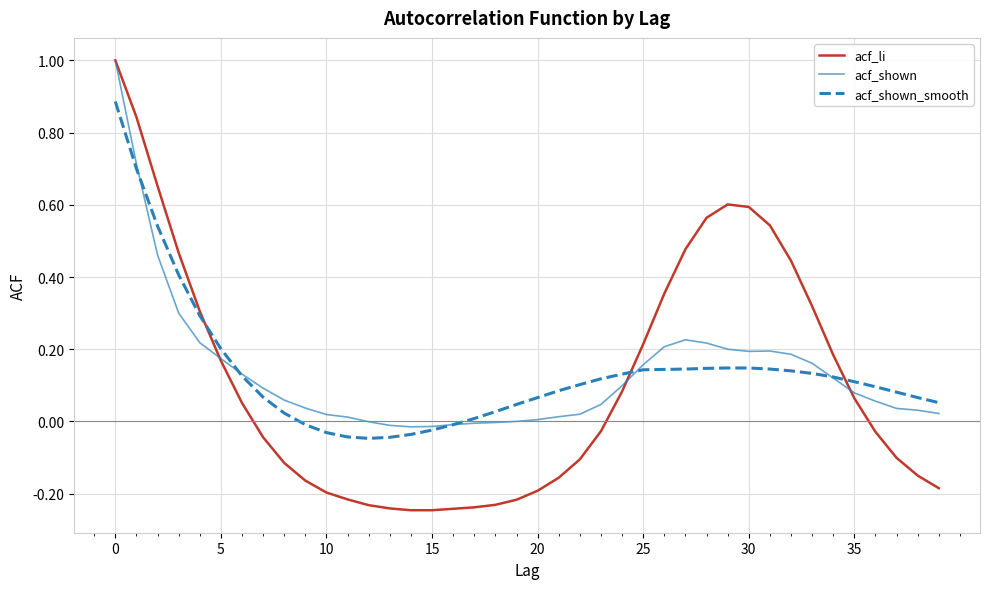

What is the greatest value displayed?

1.0